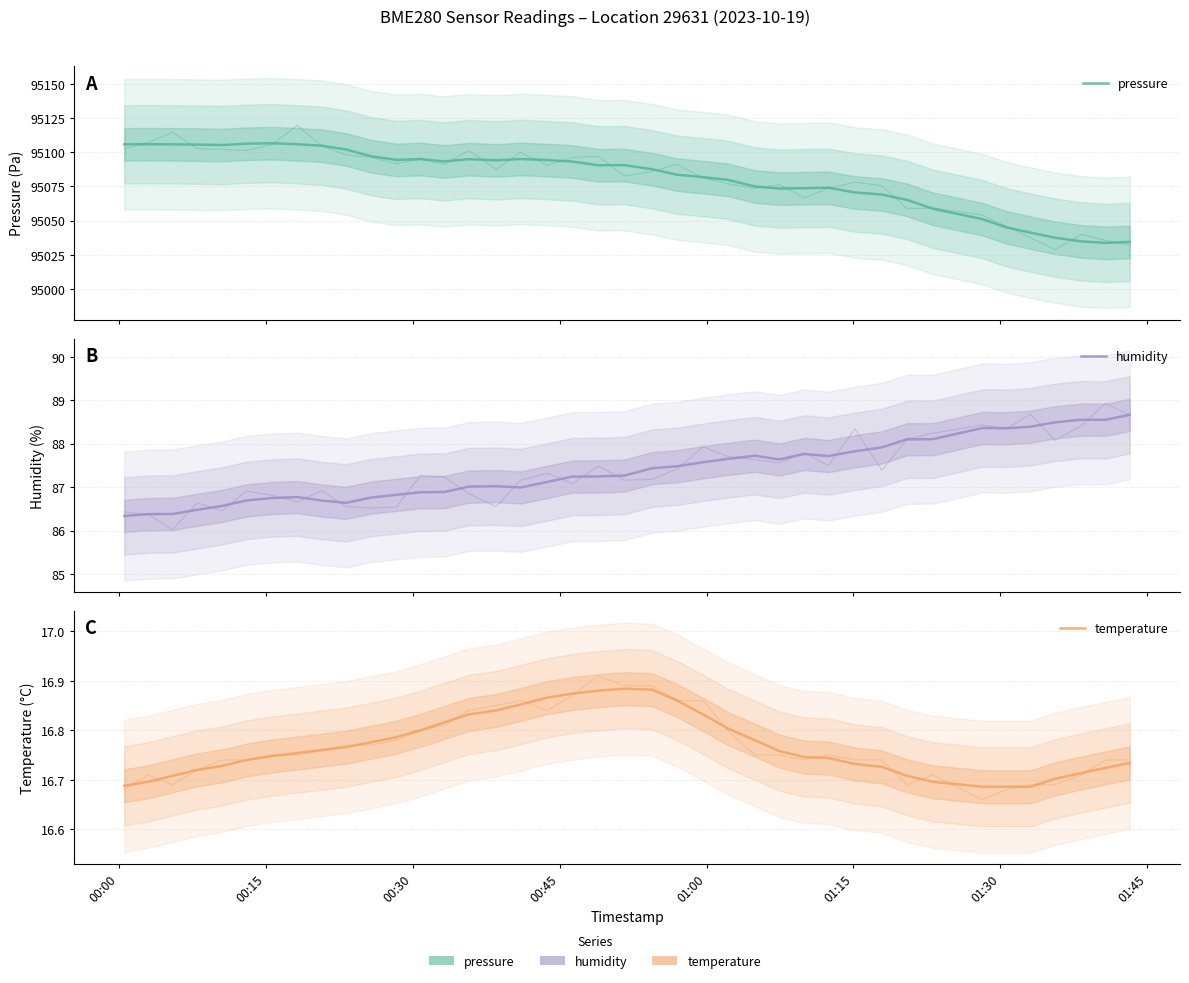

What is the value of the pressure point at the 33rd from the left?

95058.7